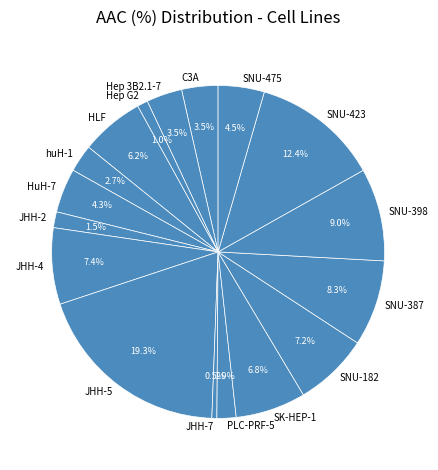

Which slice is the smallest?

JHH-7